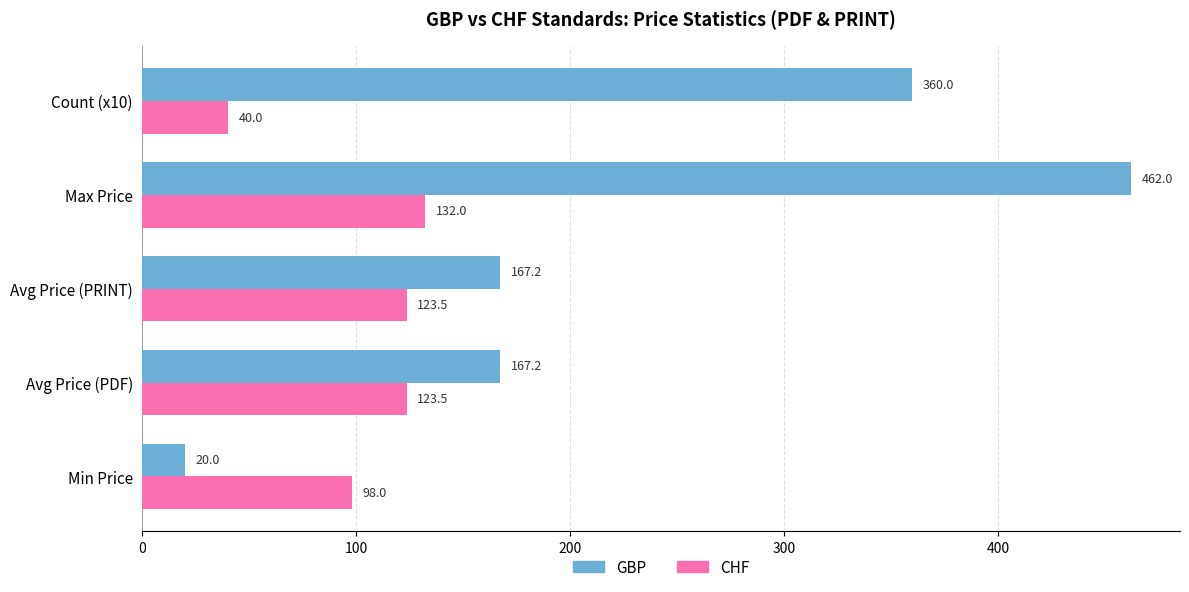

What is the approximate value of GBP at Count (x10)?

360.0